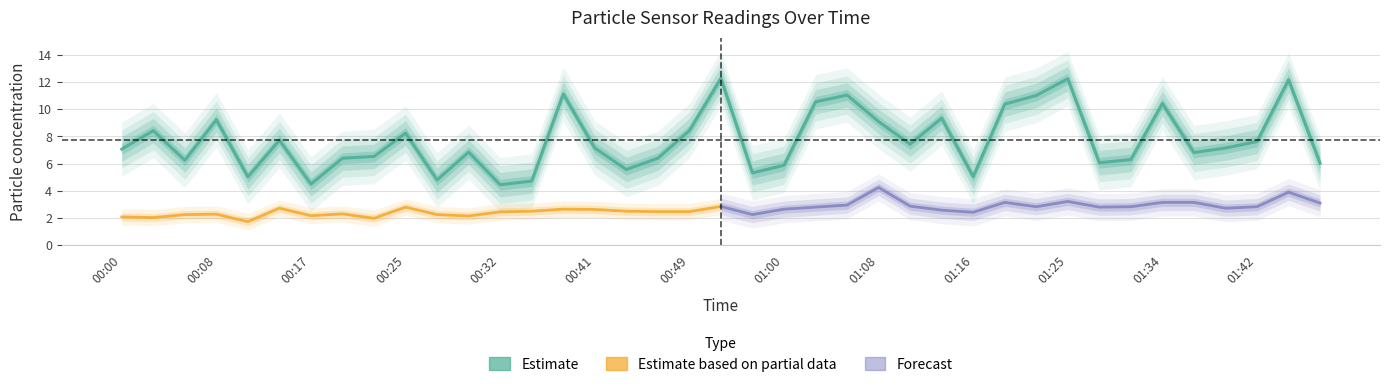

What is the sum of the values at 00:05 and 00:30?

13.1